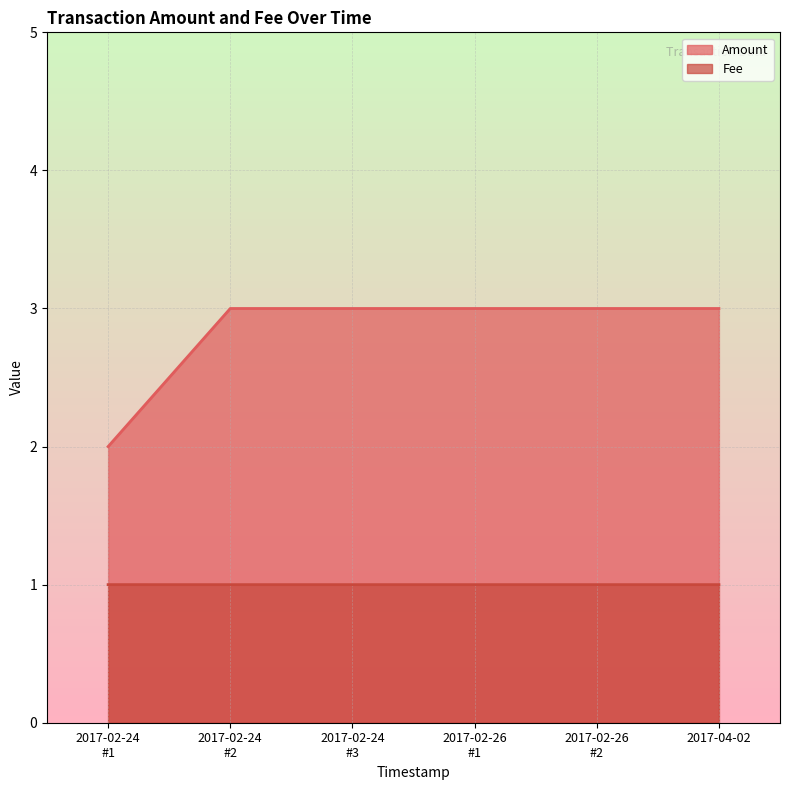

What is the highest value of the Amount series?

3.0